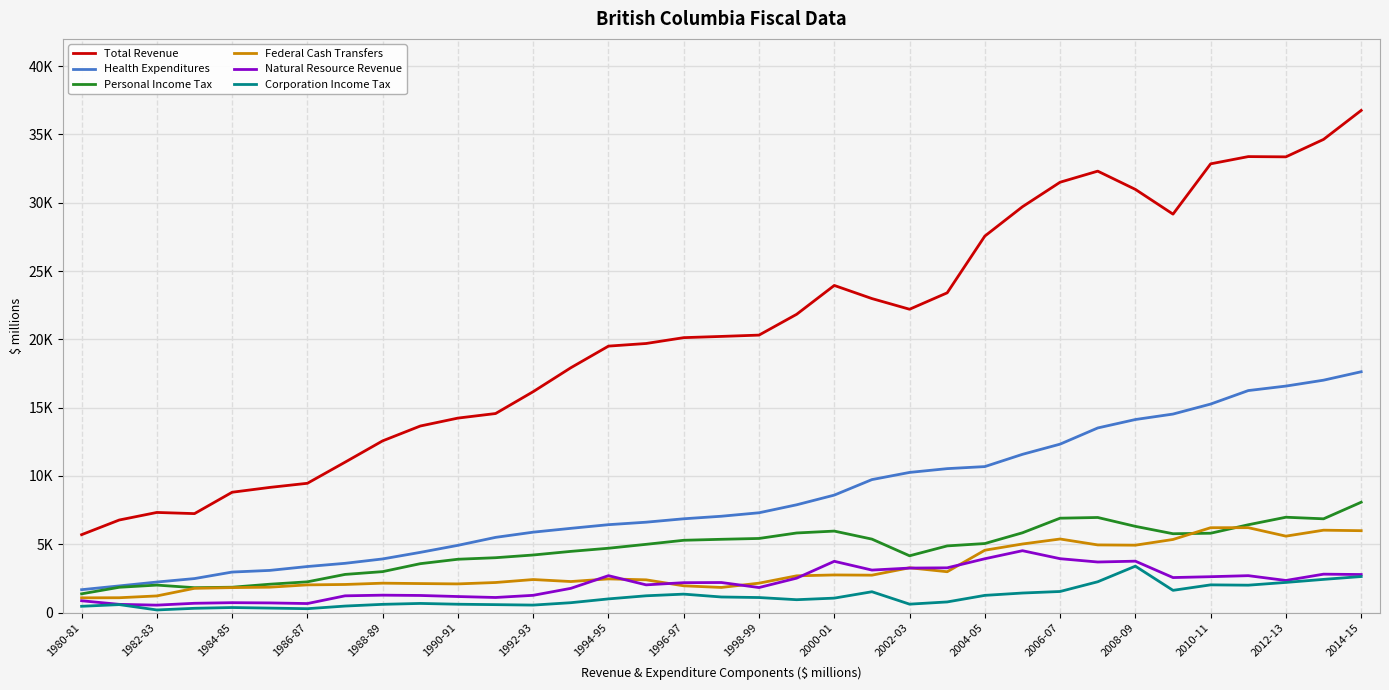

True or false: Federal Cash Transfers has more than 2 points higher than both neighbors.

True